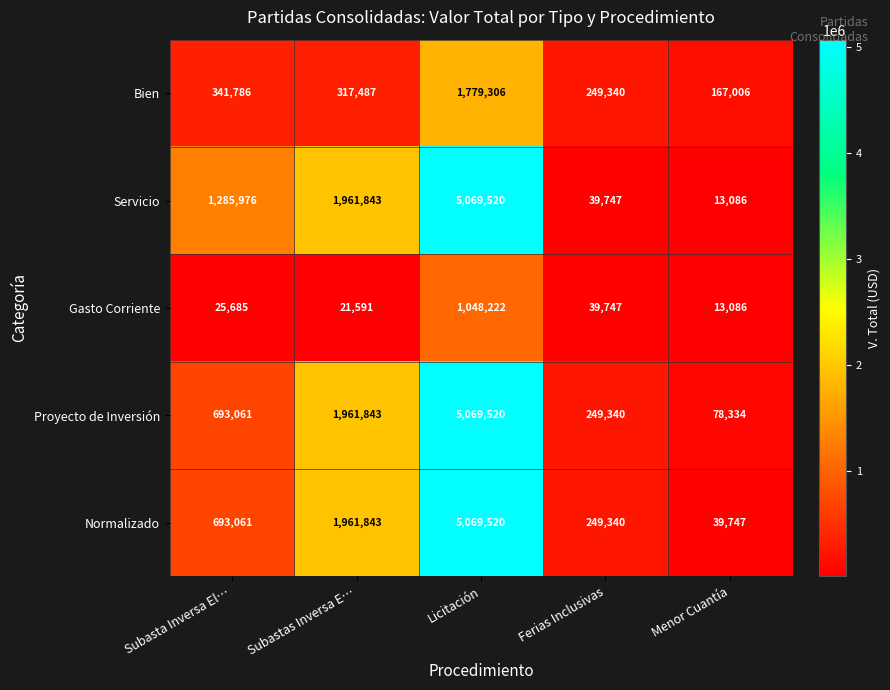

Reading left to right, list all the values displayed in this chart.

Bien: 341786	317487	1779306	249340	167006
Servicio: 1285976	1961843	5069520	39747	13086
Gasto Corriente: 25685	21591	1048222	39747	13086
Proyecto de Inversión: 693061	1961843	5069520	249340	78334
Normalizado: 693061	1961843	5069520	249340	39747